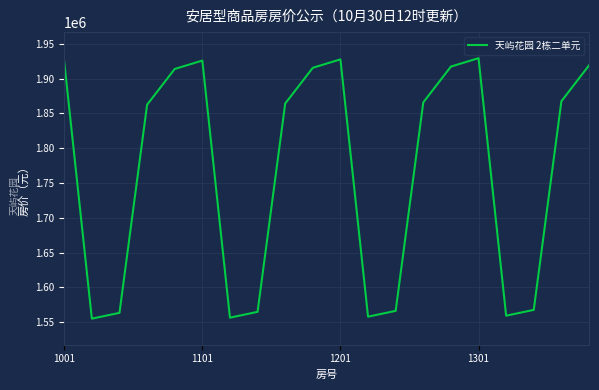

What is the sum of all values?

35323722